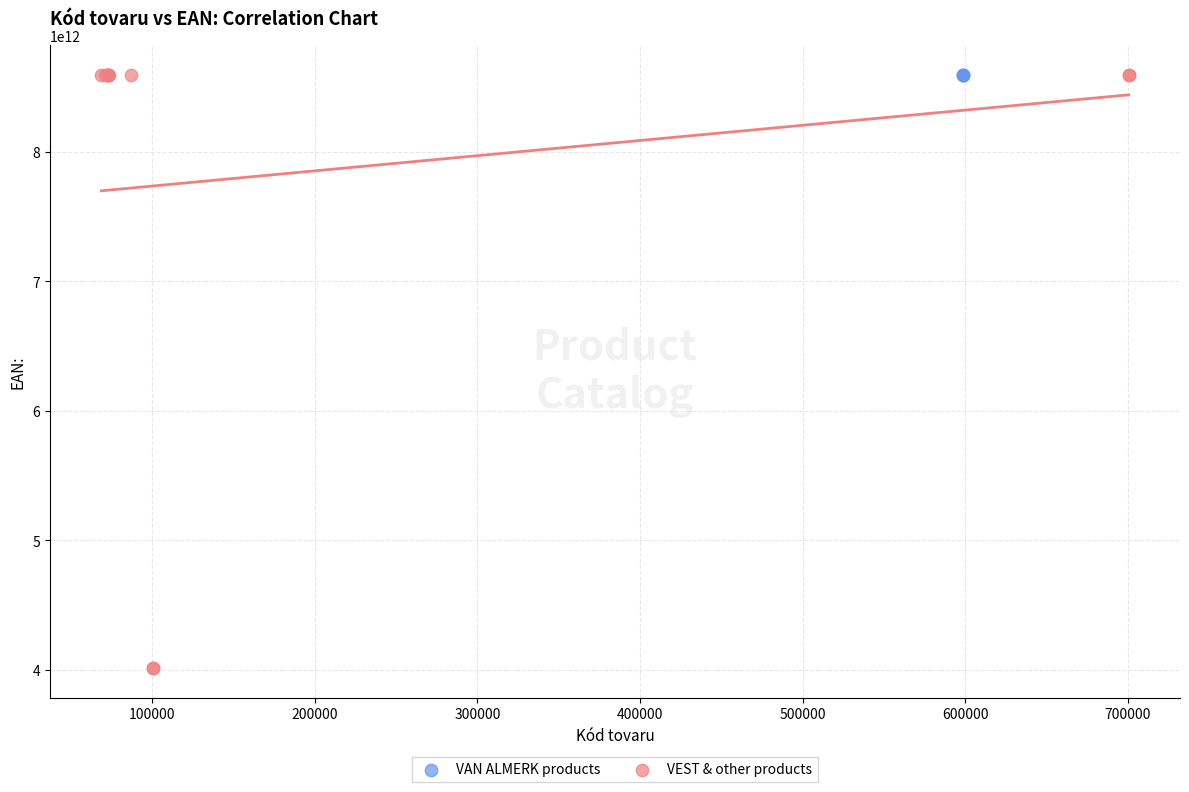

Which series has the widest spread of Y values?

VEST & other products